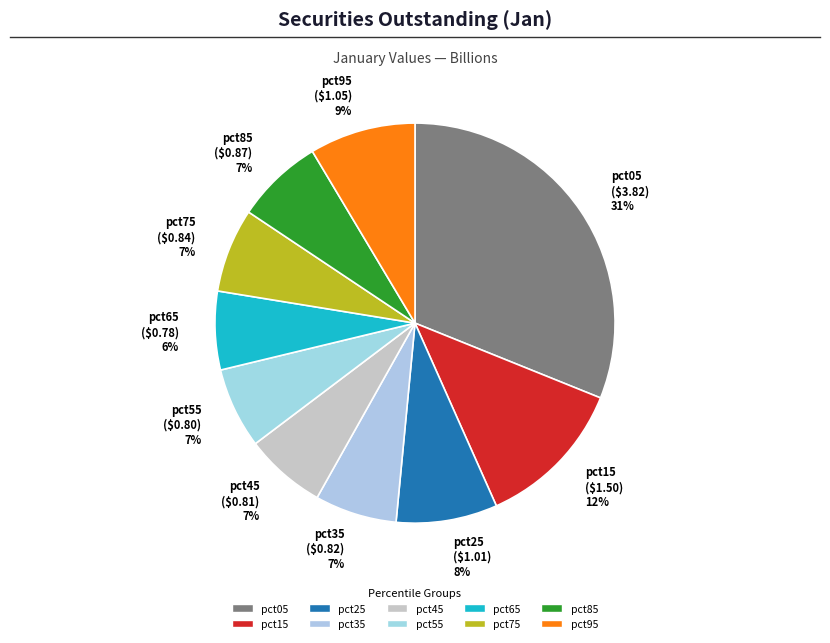

To the nearest percent, what is the average slice percentage?

10%